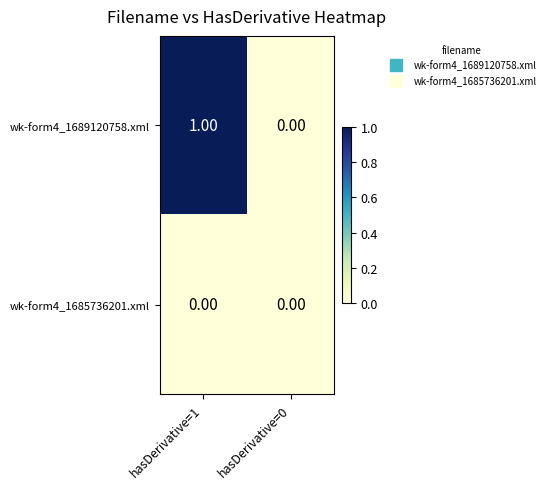

Is the value of wk-form4_1685736201.xml at hasDerivative=1 greater than the value of wk-form4_1689120758.xml at hasDerivative=1?

No